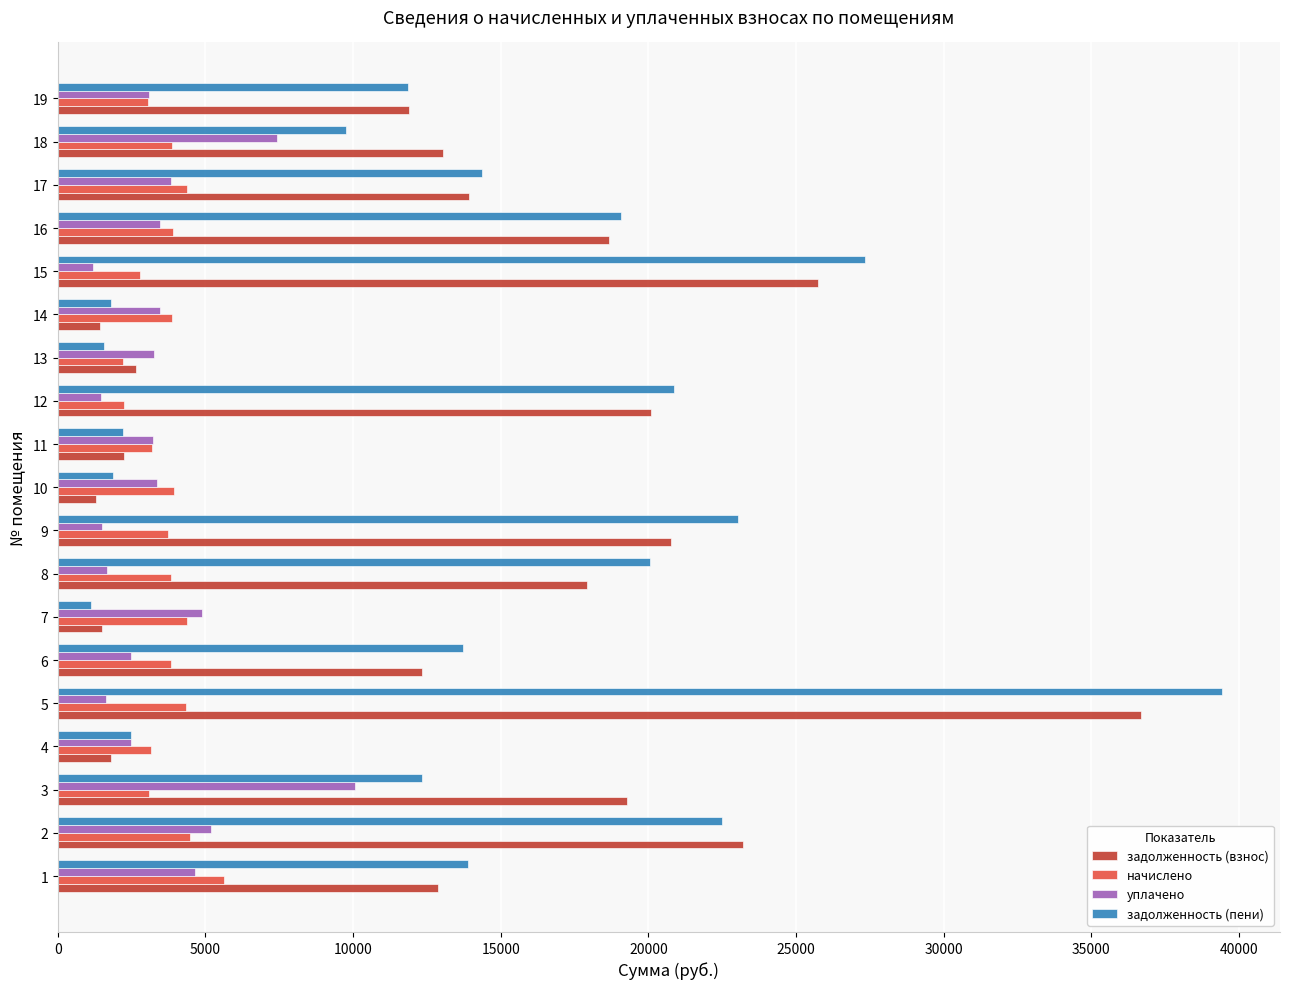

At how many categories does at least one series exceed 13485?

11